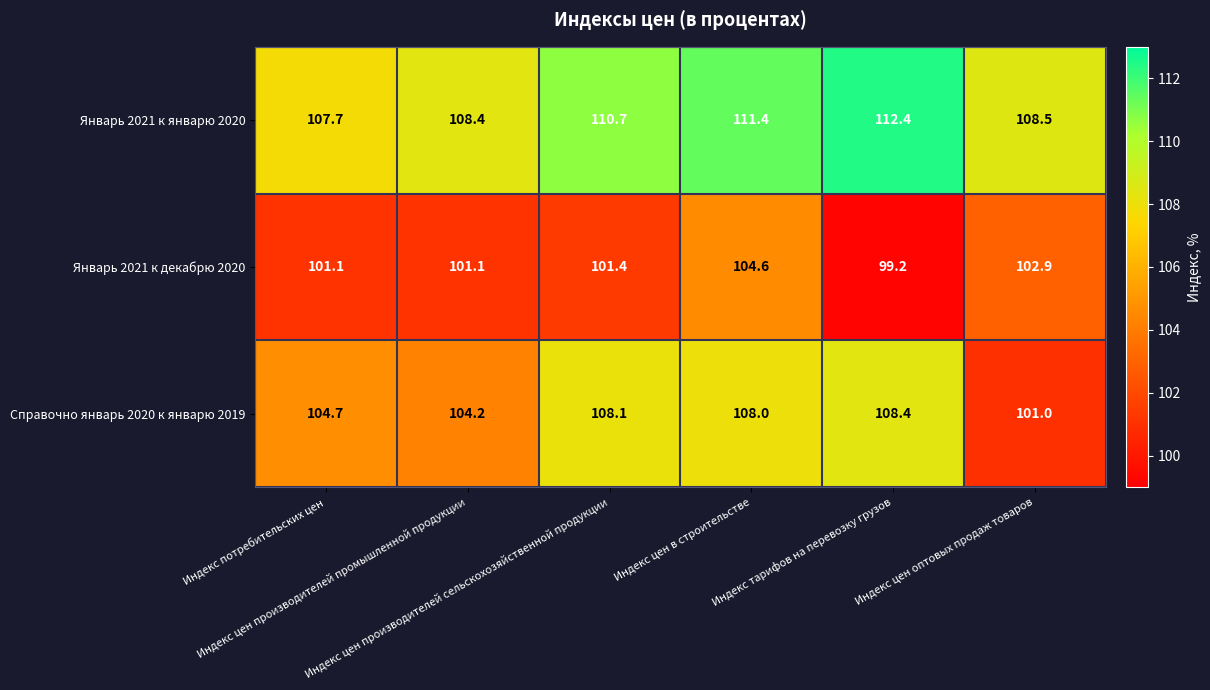

List the series in order of their overall mean, lowest first.

Январь 2021 к декабрю 2020, Справочно январь 2020 к январю 2019, Январь 2021 к январю 2020